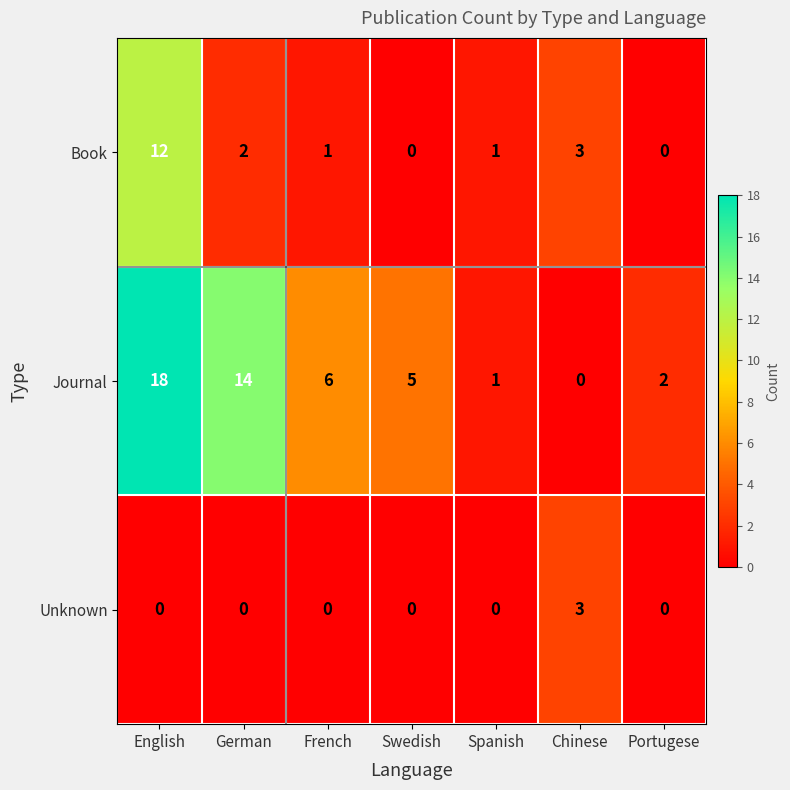

Rank the series at German from highest to lowest value.

Journal, Book, Unknown